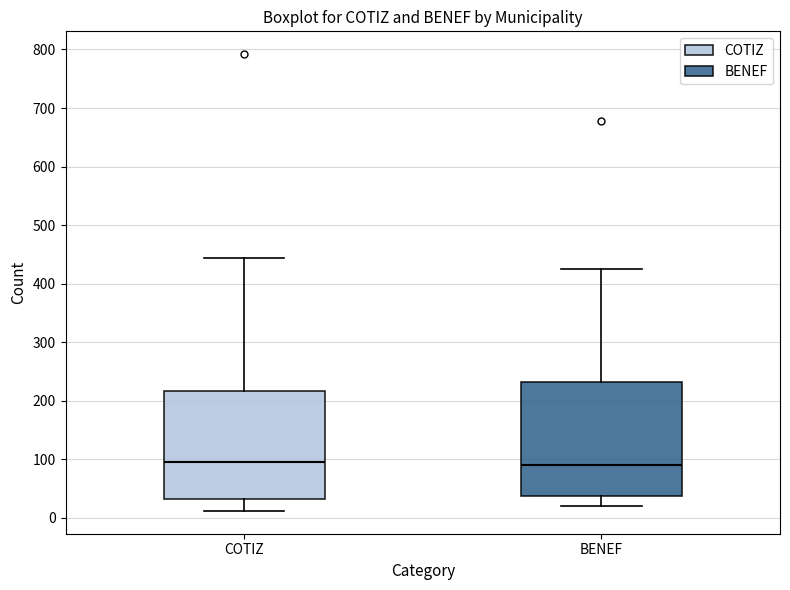

Reading left to right, read every box against the y-axis: the position of its median line, the range the box covers, and the ends of its whiskers. The values are not printed on the chart, so give them approximately, as read against the axis.

COTIZ: median 100, box 30 to 220, whiskers 10 to 440
BENEF: median 90, box 40 to 230, whiskers 20 to 430